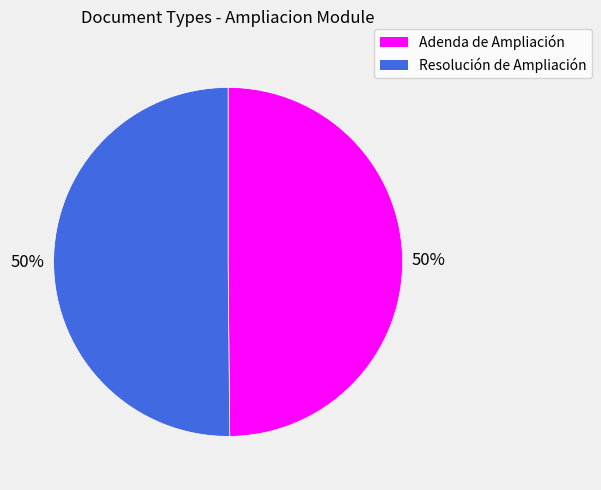

True or false: Adenda de Ampliación accounts for 50% of the total.

True